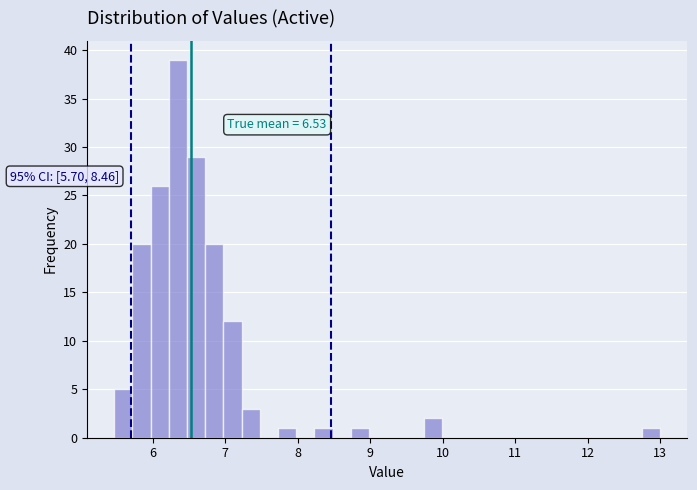

Read against the x-axis, roughly where is the centre of the tallest bar?

6.3